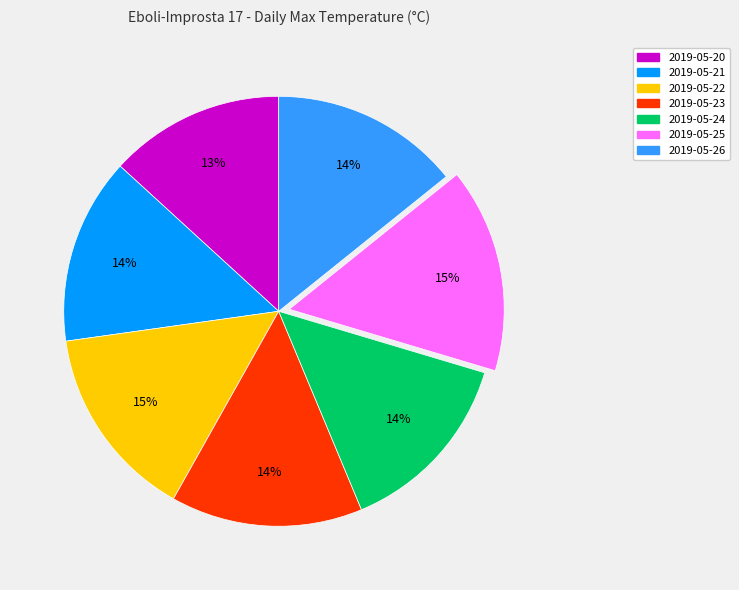

Which category has the smallest portion of the pie?

2019-05-20